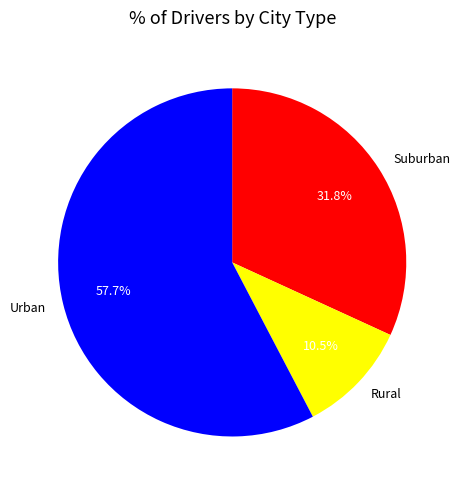

Between Urban and Rural, which is larger?

Urban